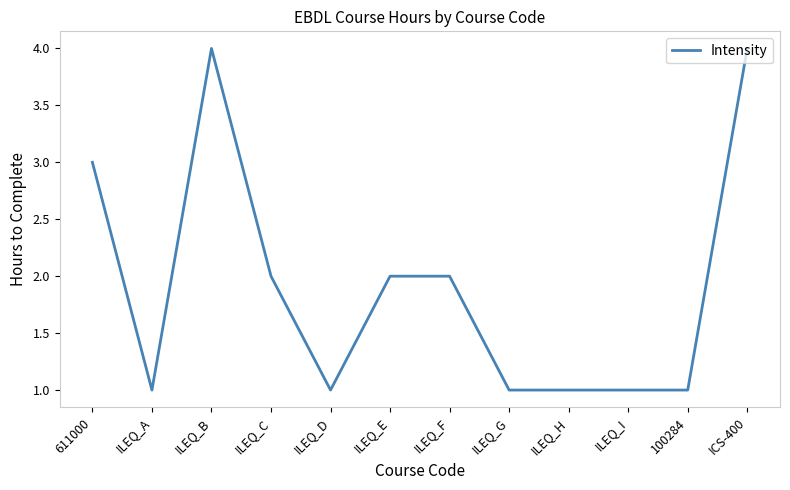

Where is the first local maximum?

ILEQ_B